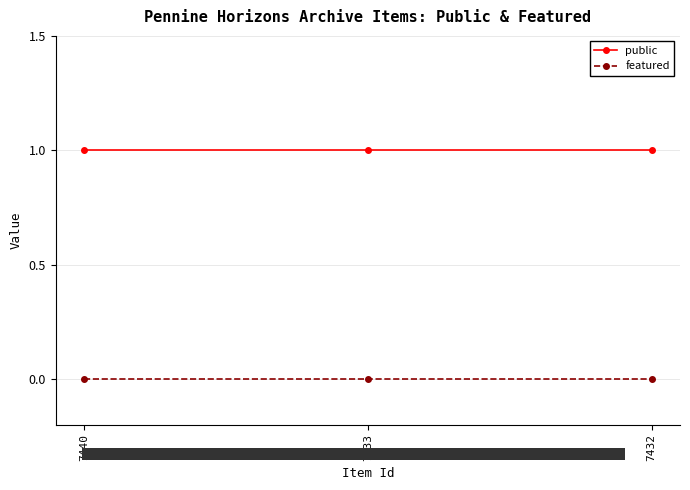

Reading right to left, what are all the values shown in this chart?

public: 7432=1	7433=1	7440=1
featured: 7432=0	7433=0	7440=0